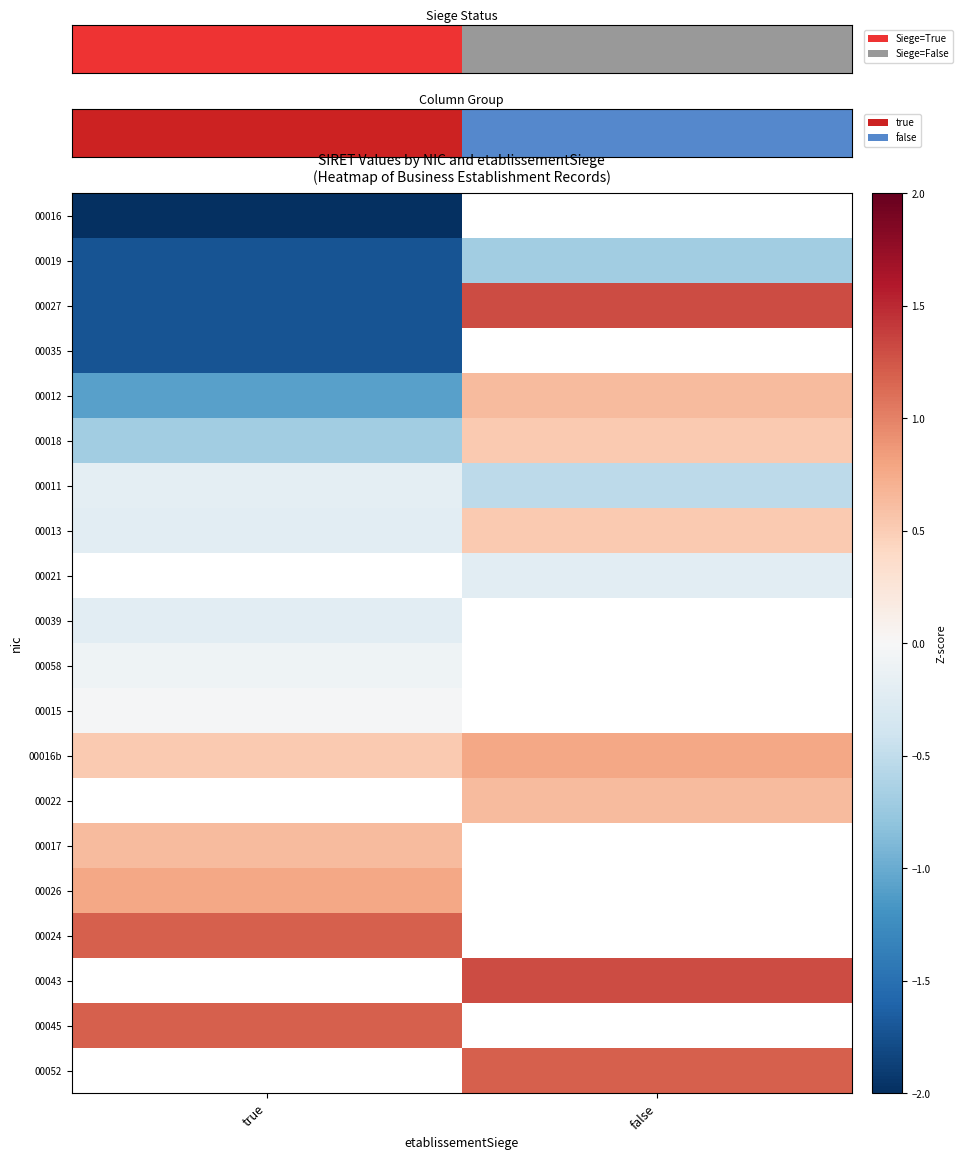

How many positive values does the 00018 series have?

1